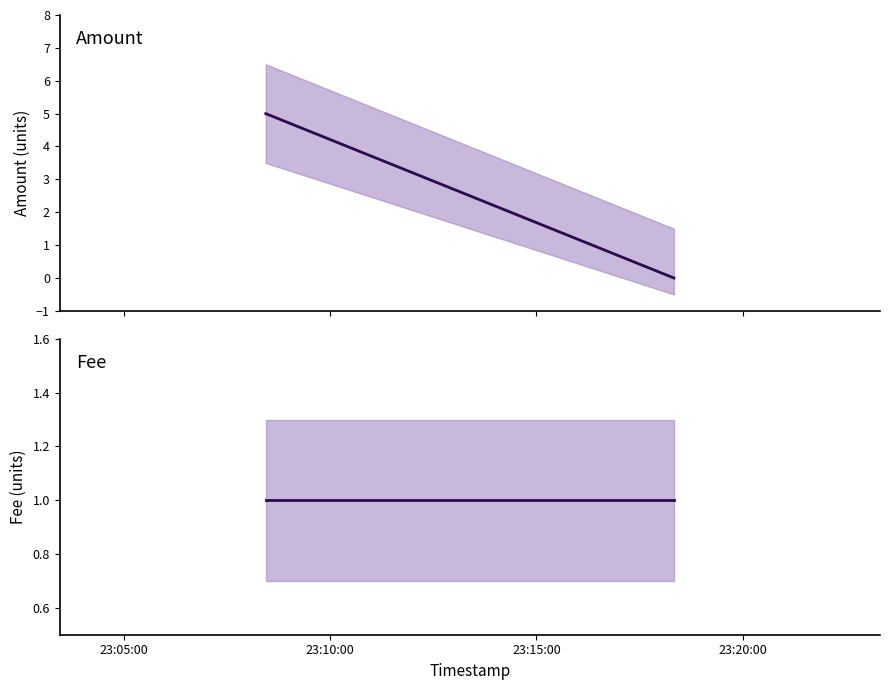

What is the sum of all Fee values?

3